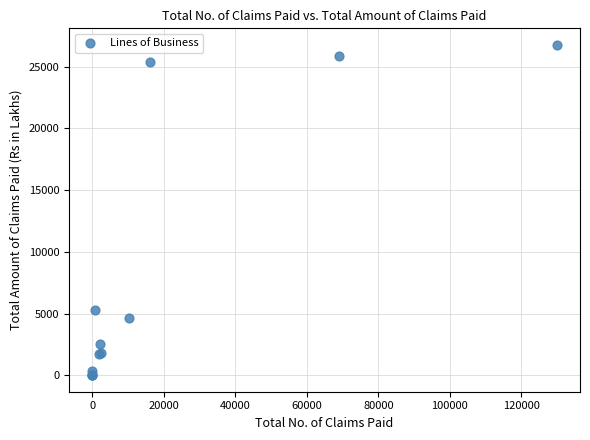

What Y value in the scatter plot is closest to 13387?

5278.8